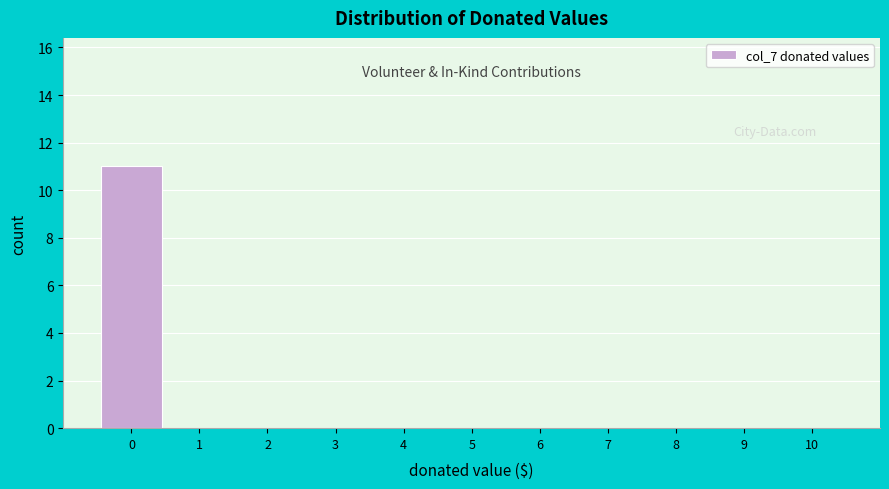

Reading left to right, transcribe all the data shown in this chart.

0=11	1=0	2=0	3=0	4=0	5=0	6=0	7=0	8=0	9=0	10=0